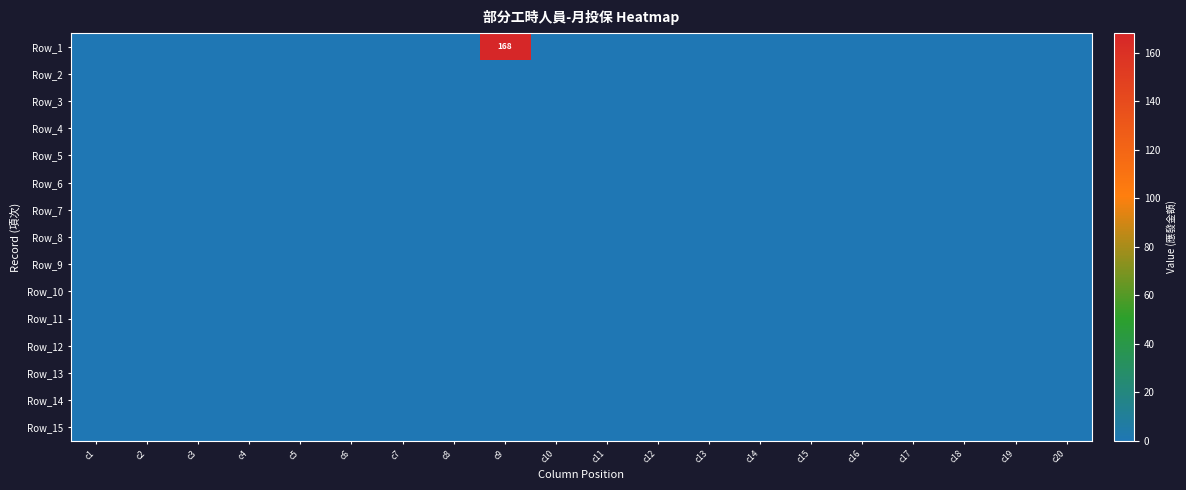

Is it true that Row_9 equals 0 at c15?

True